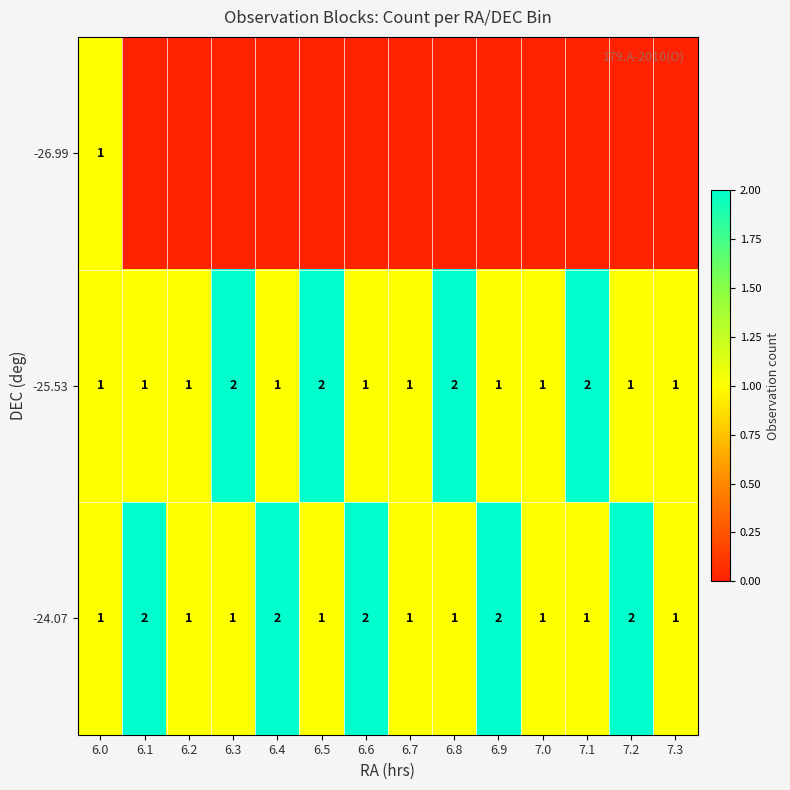

How many -25.53 values are between 1 and 2?

14